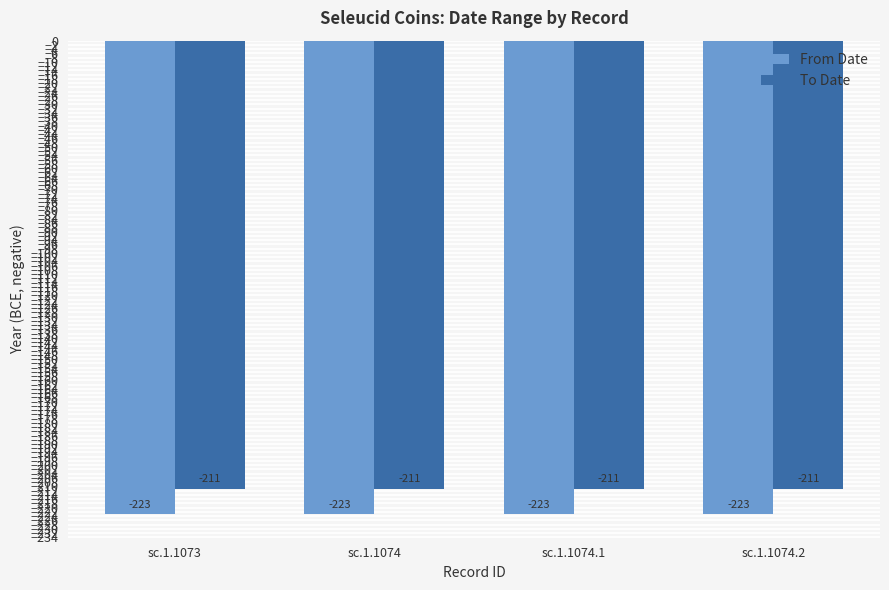

List the series in order of their overall mean, lowest first.

From Date, To Date